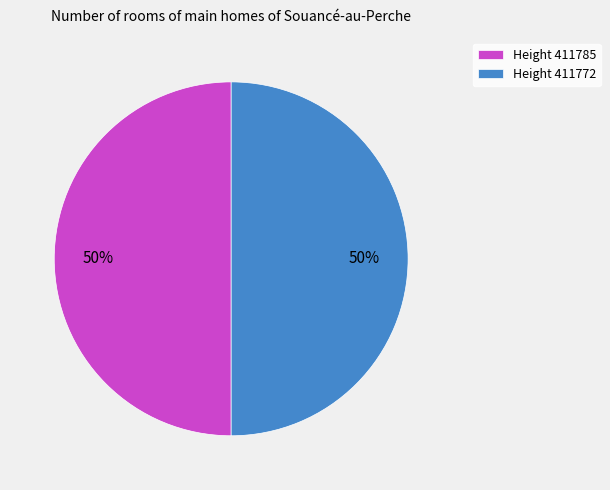

The Height 411785 slice represents 50% of the pie. True or false?

True